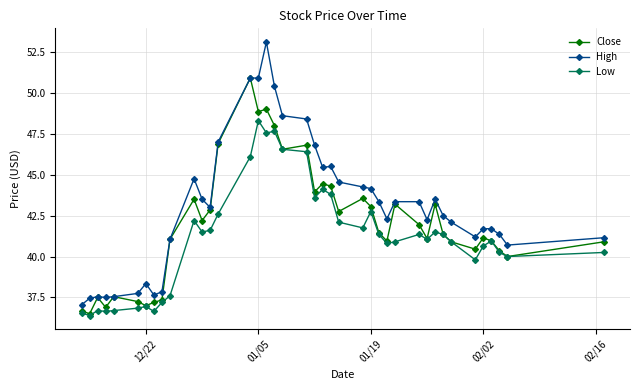

What is the value of the Close point at the 34th from the left?

40.9